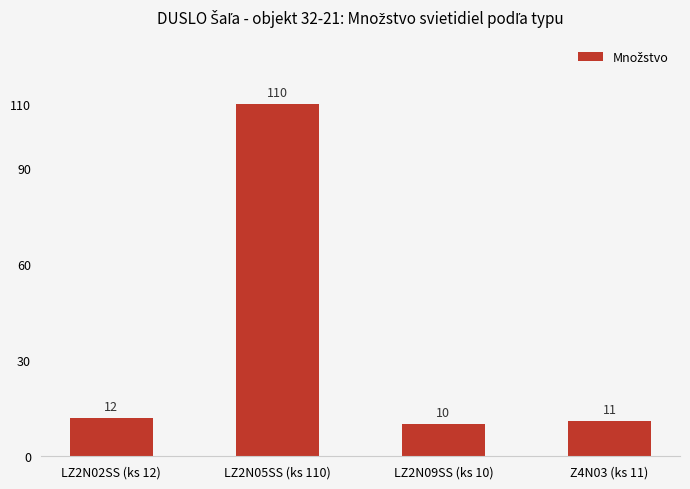

Reading left to right, list all the values displayed in this chart.

12	110	10	11